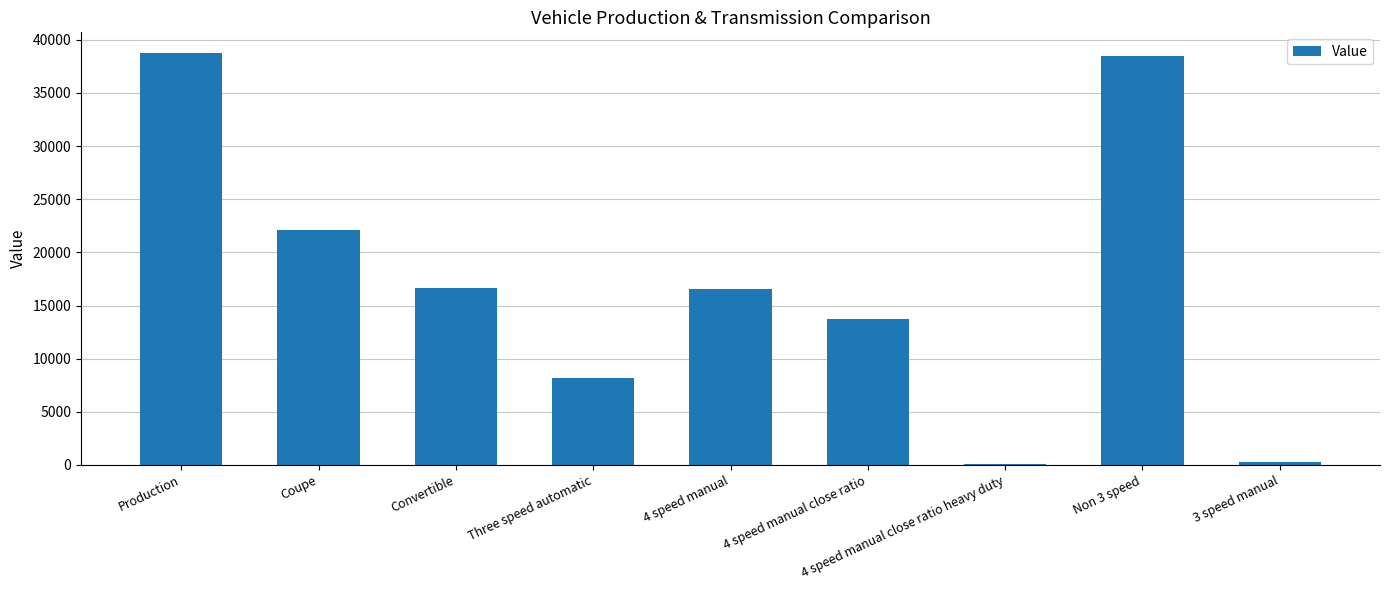

The chart shows a value of 16507 at 4 speed manual. True or false?

True